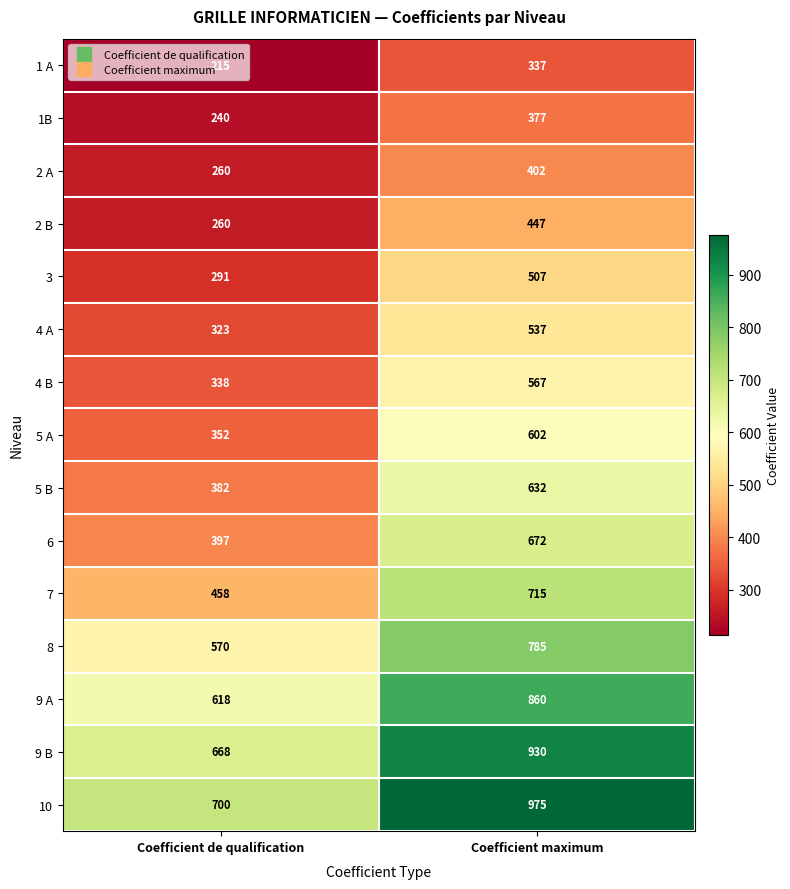

What is the average value of the 5 A series?

477